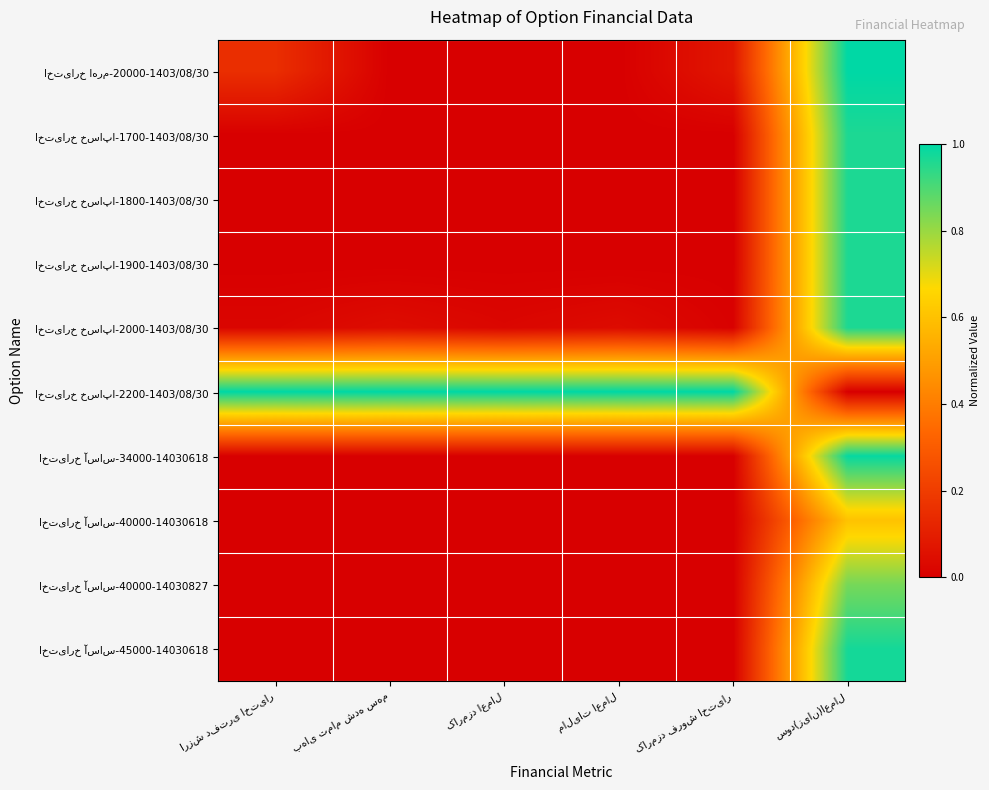

True or false: اختیارخ آساس-40000-14030827 has a value of 0.3 at بهای تمام شده سهم.

False